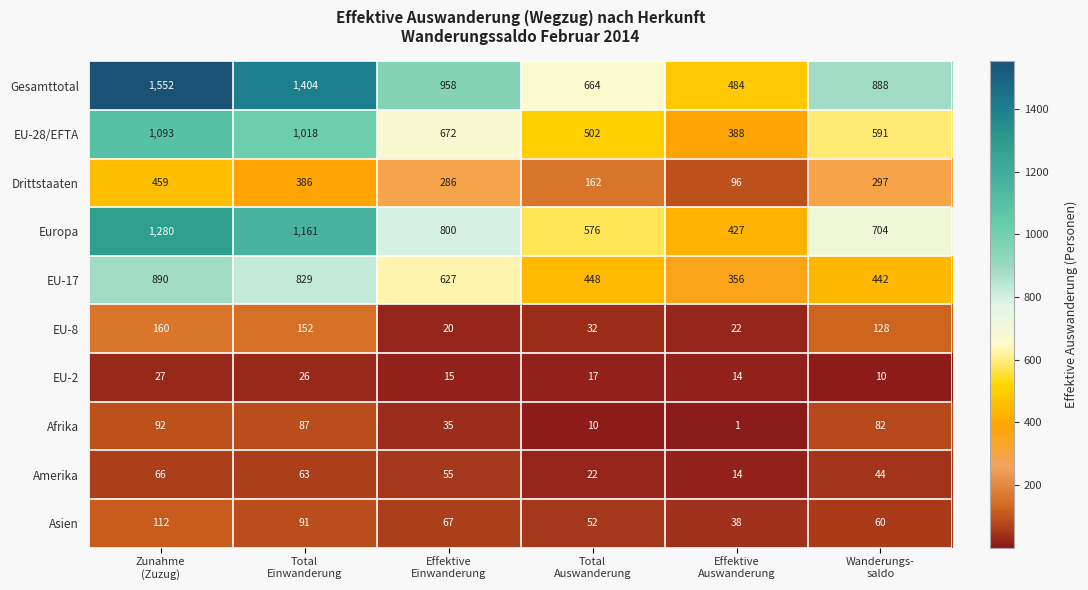

Which series has the largest total across all categories?

Gesamttotal